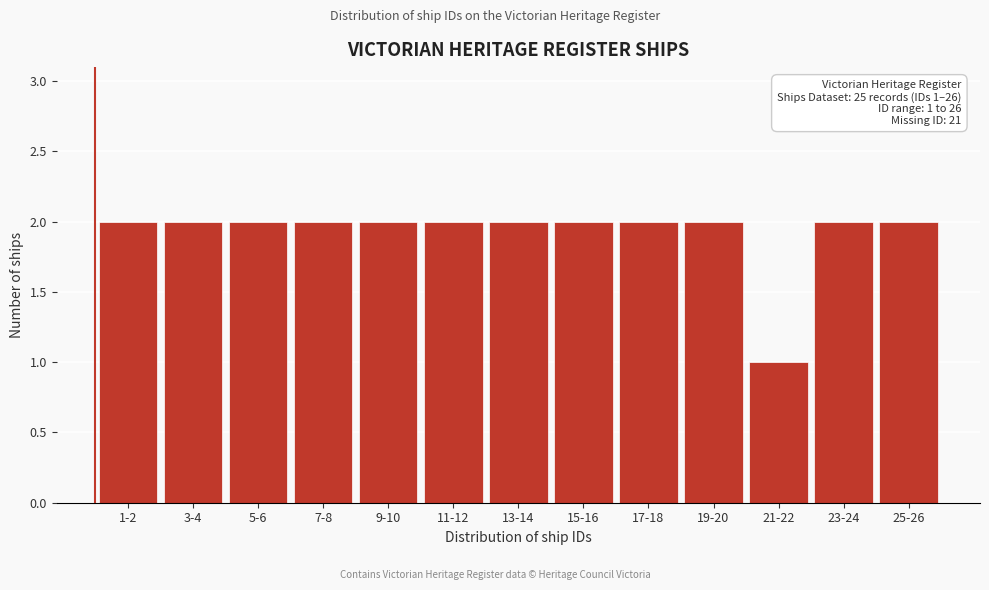

Reading left to right, transcribe all the data shown in this chart.

1-2=2	3-4=2	5-6=2	7-8=2	9-10=2	11-12=2	13-14=2	15-16=2	17-18=2	19-20=2	21-22=1	23-24=2	25-26=2